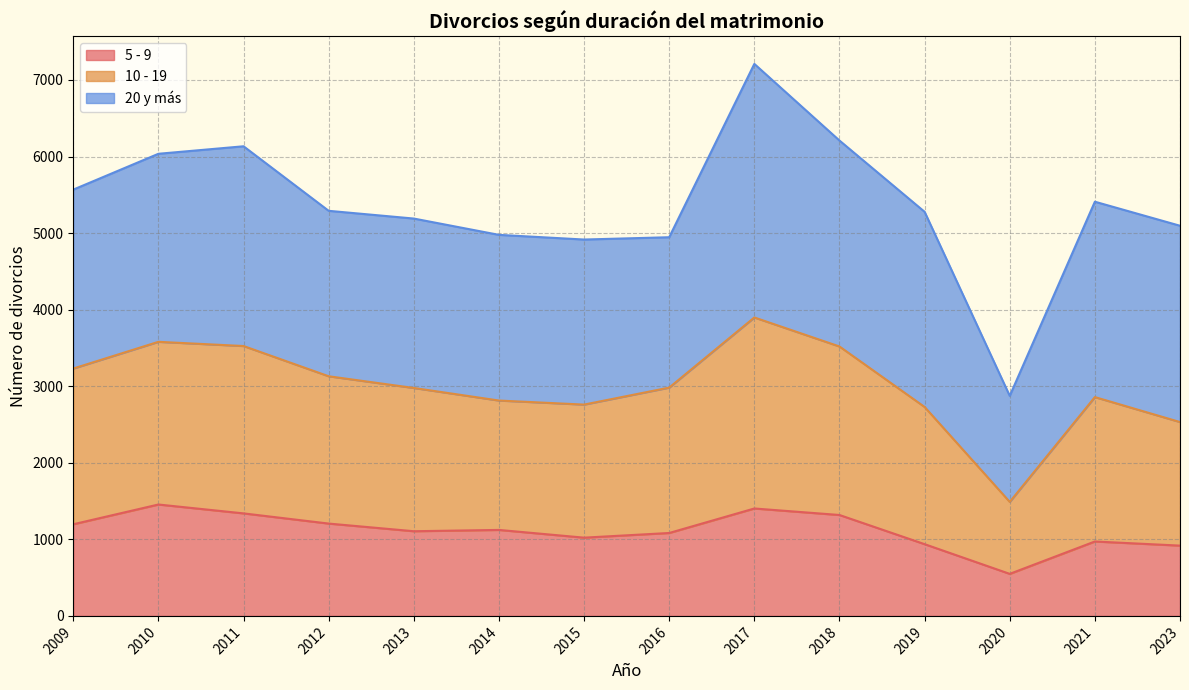

At which category is the sum across all series the highest?

2017